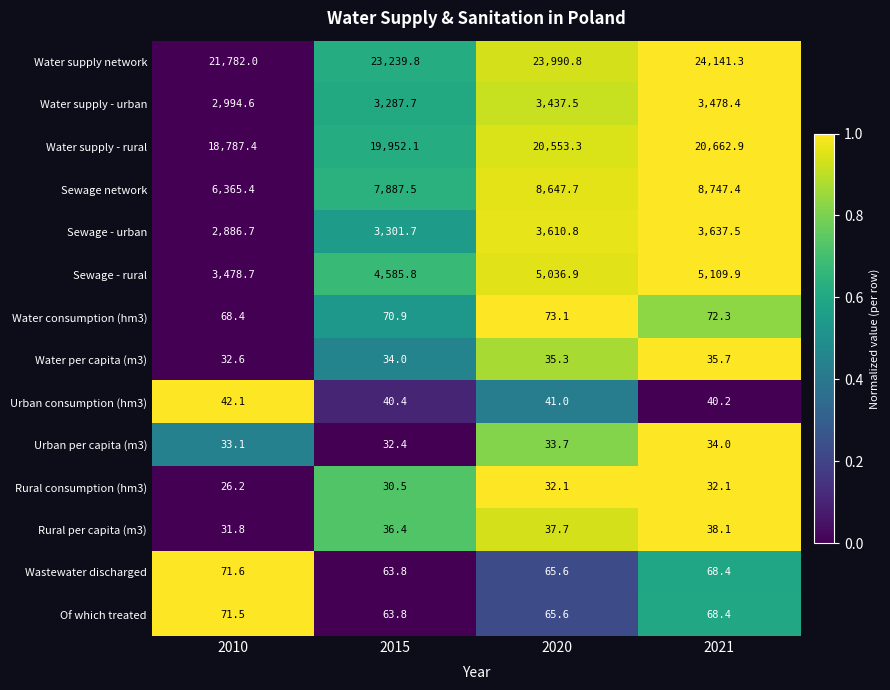

Which category has the highest value in the Urban consumption (hm3) series?

2010